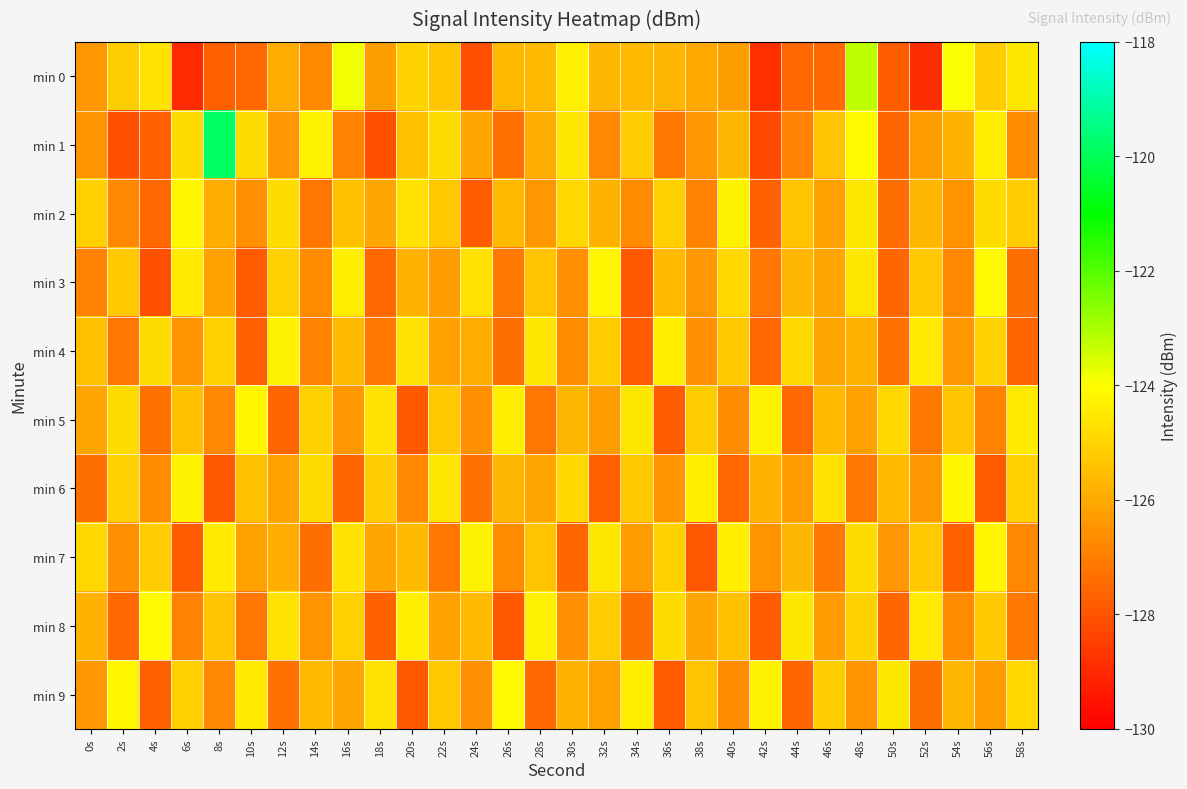

Reading left to right, transcribe all the data shown in this chart.

min 0: 0s=-126.4	2s=-125.1	4s=-124.7	6s=-129.0	8s=-127.7	10s=-127.5	12s=-126.0	14s=-126.7	16s=-123.8	18s=-126.3	20s=-125.0	22s=-125.3	24s=-128.1	26s=-125.7	28s=-125.6	30s=-124.4	32s=-125.7	34s=-125.7	36s=-125.7	38s=-126.0	40s=-126.3	42s=-128.9	44s=-127.5	46s=-127.5	48s=-123.2	50s=-127.8	52s=-128.9	54s=-124.0	56s=-125.2	58s=-124.5
min 1: 0s=-126.5	2s=-128.1	4s=-127.7	6s=-124.9	8s=-119.9	10s=-124.8	12s=-126.4	14s=-124.3	16s=-126.9	18s=-128.1	20s=-125.5	22s=-124.8	24s=-126.1	26s=-127.3	28s=-125.9	30s=-124.6	32s=-126.8	34s=-125.2	36s=-127.1	38s=-126.4	40s=-125.7	42s=-128.3	44s=-126.9	46s=-125.4	48s=-124.1	50s=-127.6	52s=-126.3	54s=-125.8	56s=-124.4	58s=-126.7
min 2: 0s=-125.1	2s=-126.8	4s=-127.5	6s=-124.2	8s=-125.9	10s=-126.6	12s=-124.8	14s=-127.2	16s=-125.5	18s=-126.1	20s=-124.7	22s=-125.3	24s=-127.8	26s=-125.6	28s=-126.4	30s=-124.9	32s=-125.8	34s=-126.7	36s=-125.1	38s=-126.9	40s=-124.3	42s=-127.7	44s=-125.4	46s=-126.2	48s=-124.6	50s=-127.4	52s=-125.7	54s=-126.5	56s=-124.8	58s=-125.2
min 3: 0s=-126.9	2s=-125.3	4s=-128.1	6s=-124.5	8s=-126.2	10s=-127.8	12s=-125.1	14s=-126.7	16s=-124.4	18s=-127.5	20s=-125.8	22s=-126.3	24s=-124.7	26s=-127.1	28s=-125.4	30s=-126.6	32s=-124.2	34s=-127.9	36s=-125.6	38s=-126.4	40s=-124.9	42s=-127.2	44s=-125.7	46s=-126.1	48s=-124.6	50s=-127.6	52s=-125.3	54s=-126.8	56s=-124.1	58s=-127.4
min 4: 0s=-125.5	2s=-127.2	4s=-124.8	6s=-126.5	8s=-125.1	10s=-127.7	12s=-124.3	14s=-126.9	16s=-125.6	18s=-127.1	20s=-124.7	22s=-126.2	24s=-125.9	26s=-127.4	28s=-124.6	30s=-126.7	32s=-125.2	34s=-127.8	36s=-124.4	38s=-126.6	40s=-125.3	42s=-127.5	44s=-124.9	46s=-126.1	48s=-125.8	50s=-127.3	52s=-124.5	54s=-126.4	56s=-125.0	58s=-127.6
min 5: 0s=-126.1	2s=-124.8	4s=-127.3	6s=-125.5	8s=-126.8	10s=-124.2	12s=-127.6	14s=-125.1	16s=-126.4	18s=-124.7	20s=-127.9	22s=-125.3	24s=-126.6	26s=-124.4	28s=-127.2	30s=-125.7	32s=-126.3	34s=-124.6	36s=-127.8	38s=-125.2	40s=-126.7	42s=-124.3	44s=-127.5	46s=-125.6	48s=-126.2	50s=-124.9	52s=-127.1	54s=-125.4	56s=-126.9	58s=-124.5
min 6: 0s=-127.4	2s=-125.1	4s=-126.7	6s=-124.3	8s=-127.9	10s=-125.5	12s=-126.2	14s=-124.8	16s=-127.6	18s=-125.2	20s=-126.8	22s=-124.6	24s=-127.3	26s=-125.7	28s=-126.1	30s=-124.9	32s=-127.7	34s=-125.3	36s=-126.5	38s=-124.4	40s=-127.5	42s=-125.8	44s=-126.3	46s=-124.7	48s=-127.2	50s=-125.6	52s=-126.4	54s=-124.2	56s=-127.8	58s=-125.0
min 7: 0s=-124.9	2s=-126.6	4s=-125.2	6s=-127.8	8s=-124.5	10s=-126.2	12s=-125.9	14s=-127.4	16s=-124.7	18s=-126.1	20s=-125.6	22s=-127.2	24s=-124.3	26s=-126.7	28s=-125.4	30s=-127.6	32s=-124.6	34s=-126.3	36s=-125.1	38s=-127.9	40s=-124.4	42s=-126.5	44s=-125.7	46s=-127.1	48s=-124.8	50s=-126.4	52s=-125.3	54s=-127.7	56s=-124.2	58s=-126.8
min 8: 0s=-125.8	2s=-127.5	4s=-124.1	6s=-126.9	8s=-125.4	10s=-127.2	12s=-124.7	14s=-126.5	16s=-125.1	18s=-127.7	20s=-124.4	22s=-126.2	24s=-125.6	26s=-127.9	28s=-124.3	30s=-126.6	32s=-125.2	34s=-127.4	36s=-124.8	38s=-126.1	40s=-125.5	42s=-127.8	44s=-124.6	46s=-126.3	48s=-125.0	50s=-127.6	52s=-124.5	54s=-126.7	56s=-125.3	58s=-127.1
min 9: 0s=-126.4	2s=-124.2	4s=-127.7	6s=-125.1	8s=-126.8	10s=-124.5	12s=-127.3	14s=-125.6	16s=-126.1	18s=-124.7	20s=-127.9	22s=-125.3	24s=-126.6	26s=-124.1	28s=-127.5	30s=-125.8	32s=-126.2	34s=-124.4	36s=-127.8	38s=-125.4	40s=-126.7	42s=-124.3	44s=-127.6	46s=-125.2	48s=-126.5	50s=-124.6	52s=-127.4	54s=-125.7	56s=-126.3	58s=-124.9